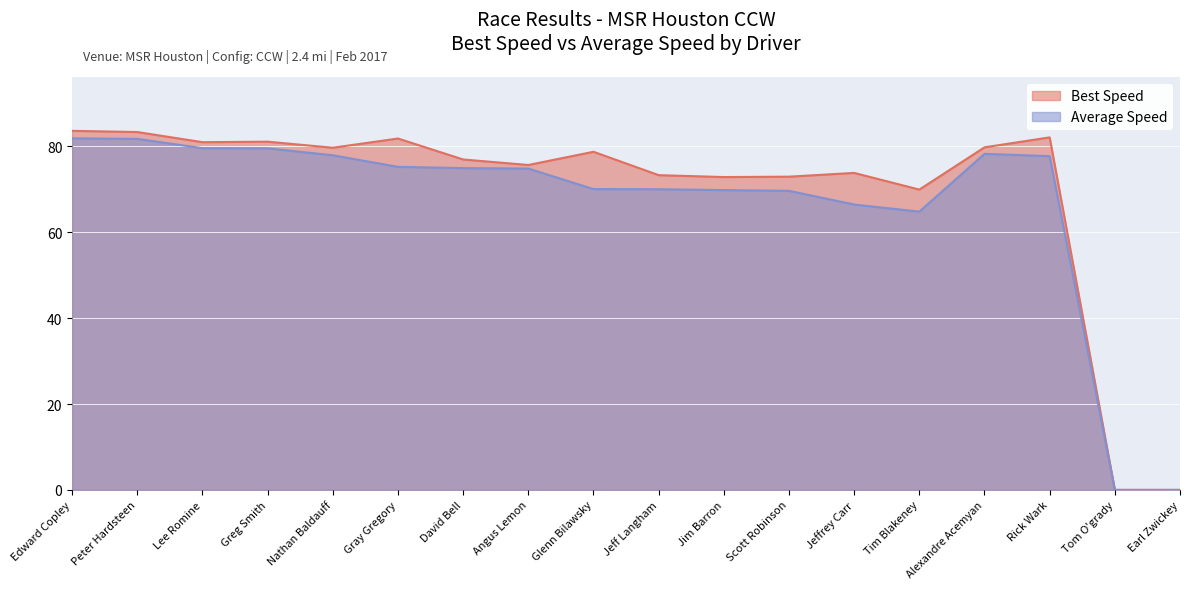

Is it true that Best Speed equals 99.7 at Jeffrey Carr?

False